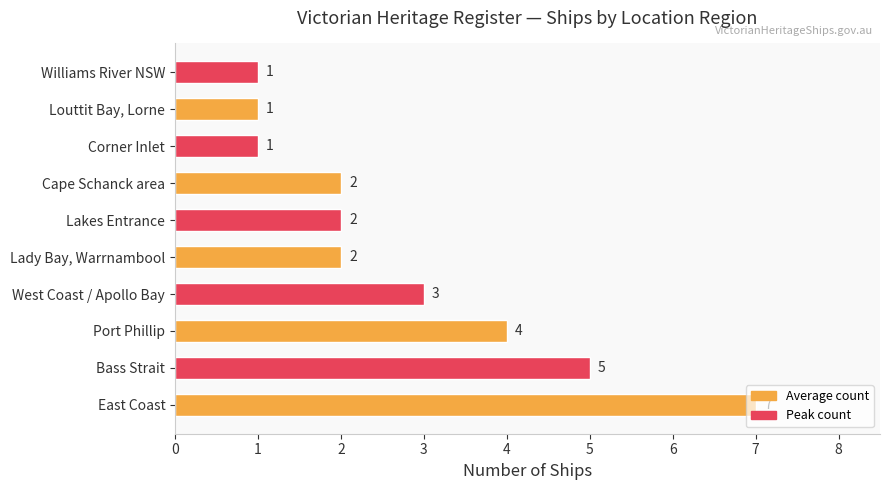

Is it true that the value at Corner Inlet is 1?

True